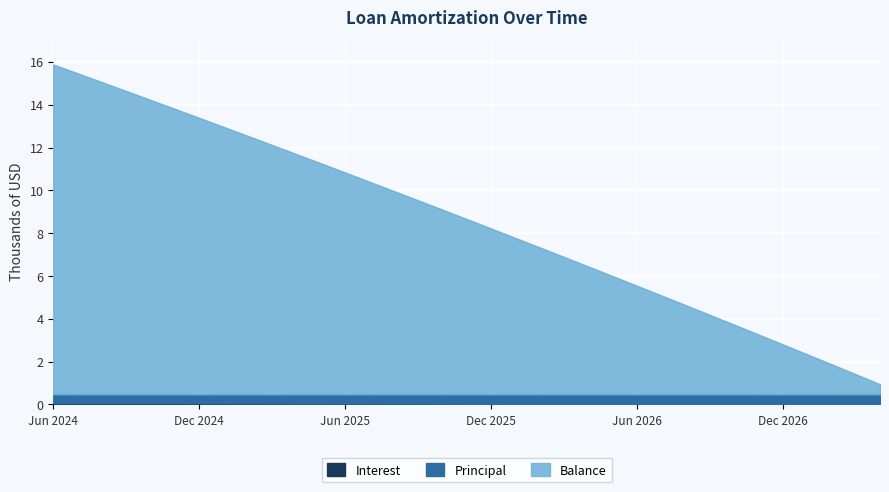

What is the greatest value displayed?

15.9